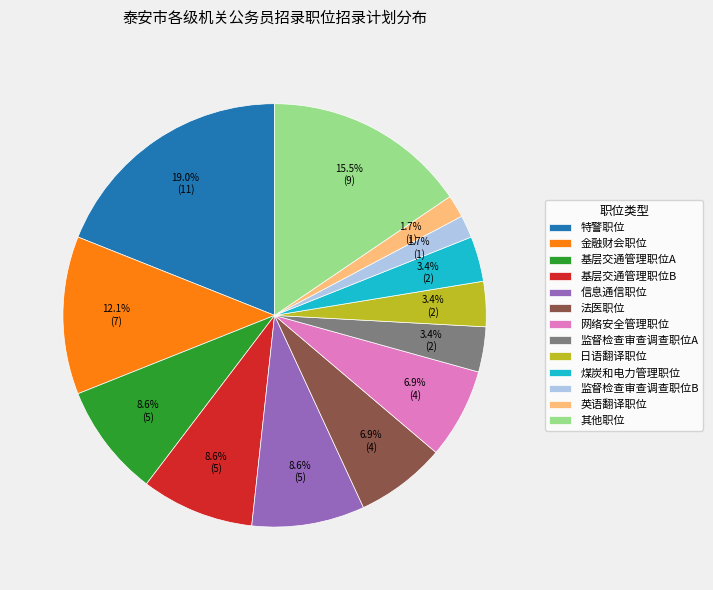

Is the sum of 其他职位 and 煤炭和电力管理职位 greater than half?

No